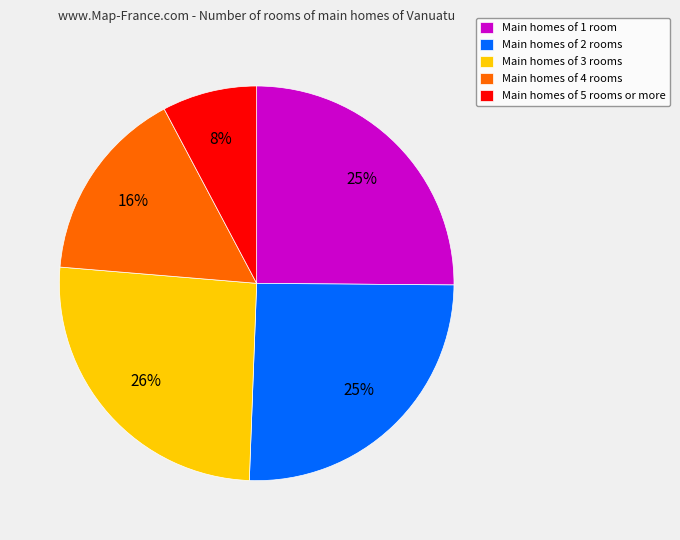

To the nearest percent, what is the average slice percentage?

20%